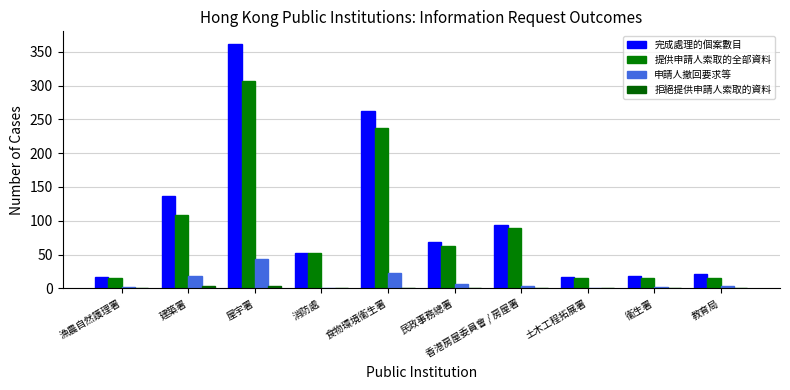

At which label does 拒絕提供申請人索取的資料 first exceed 1?

建築署